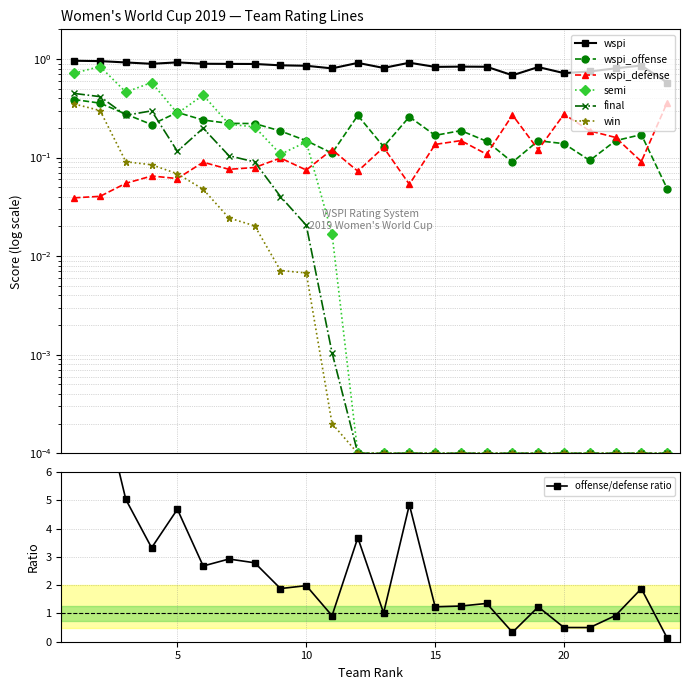

True or false: wspi_defense has a value of 0.1 at 16.

False